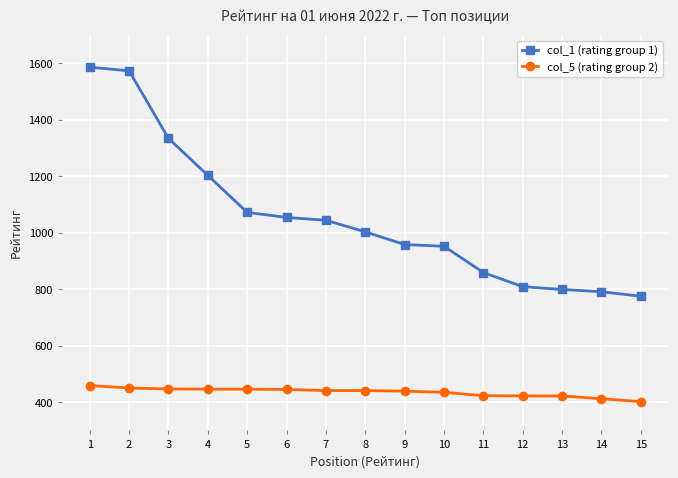

List the series in order of their peak value, lowest first.

col_5 (rating group 2), col_1 (rating group 1)